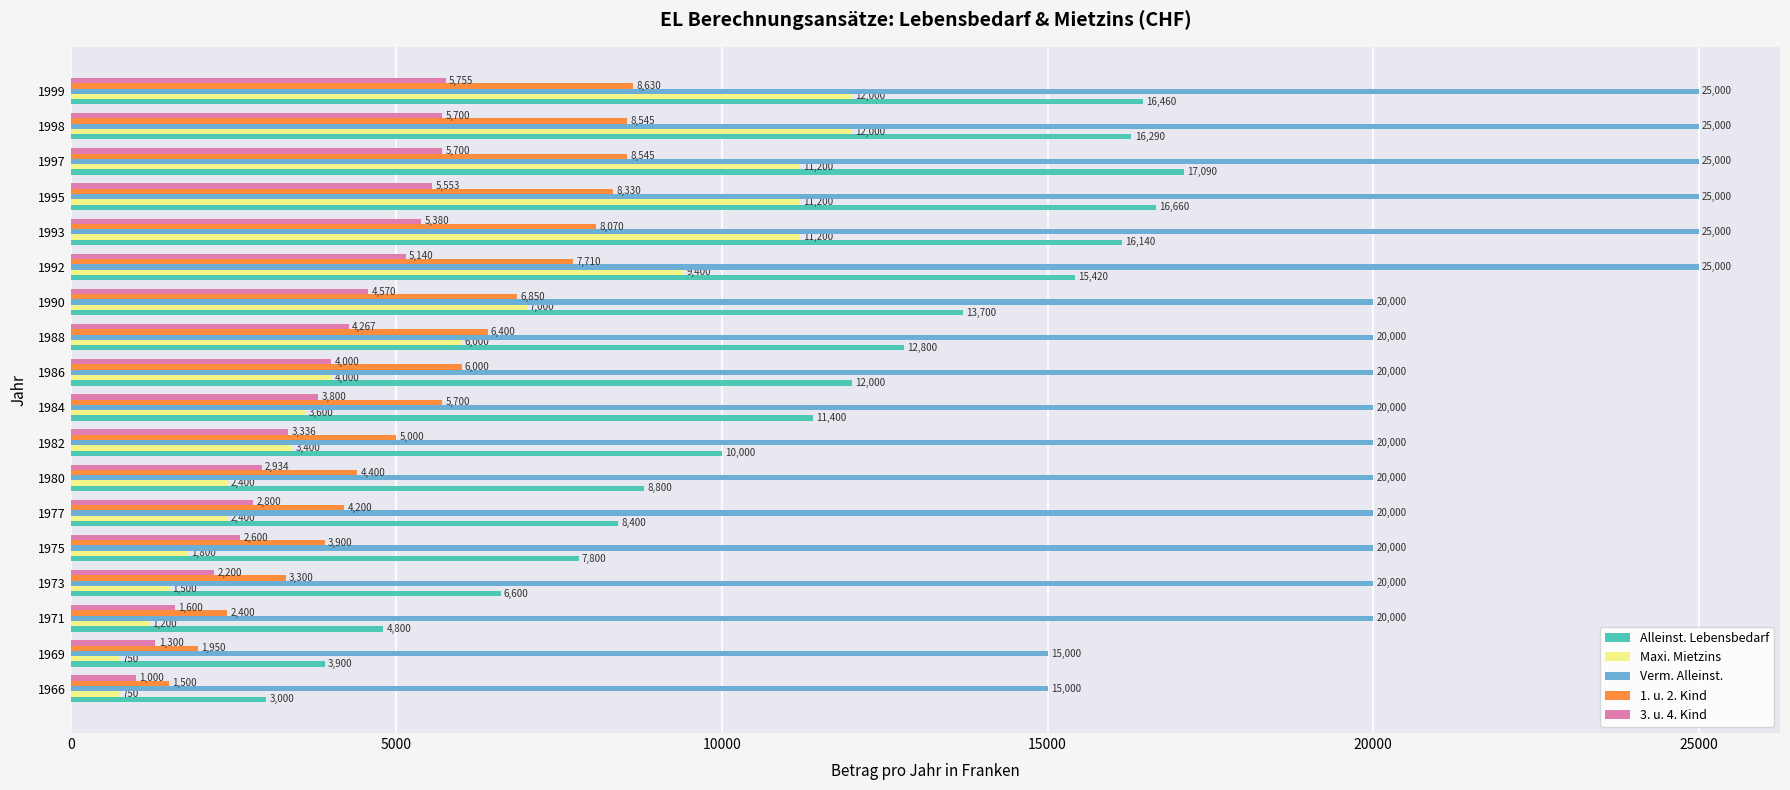

How many Verm. Alleinst. values are between 20000 and 25000?

16